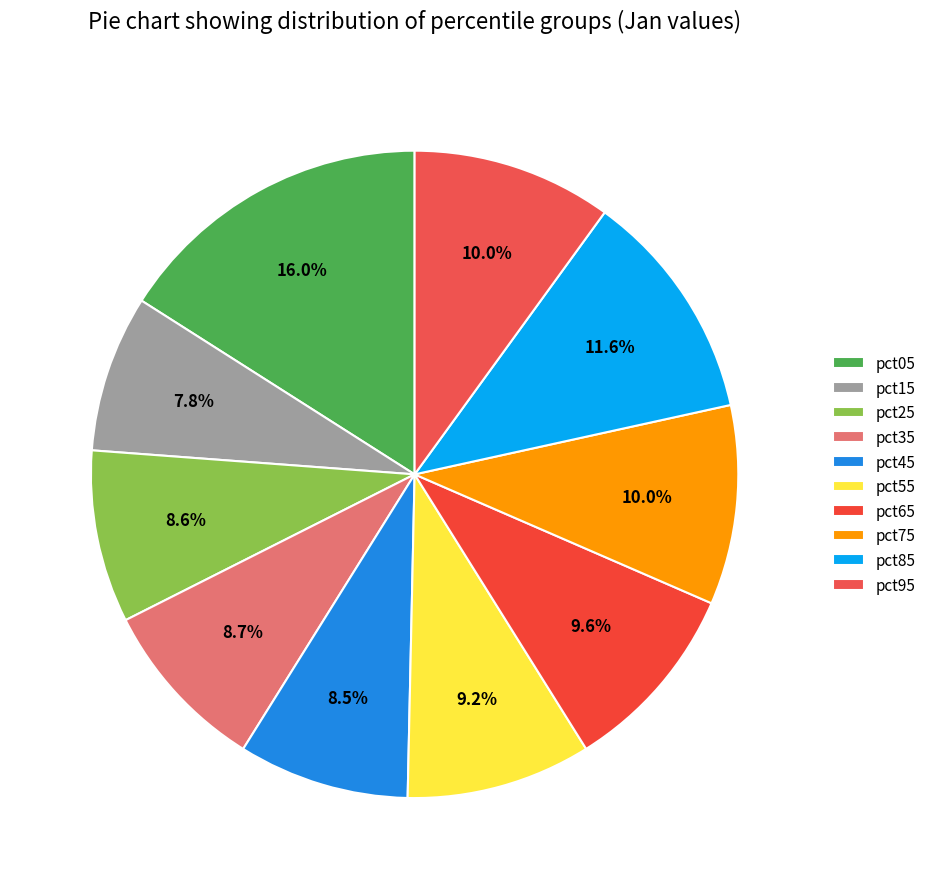

What is the largest slice in the pie chart?

pct05